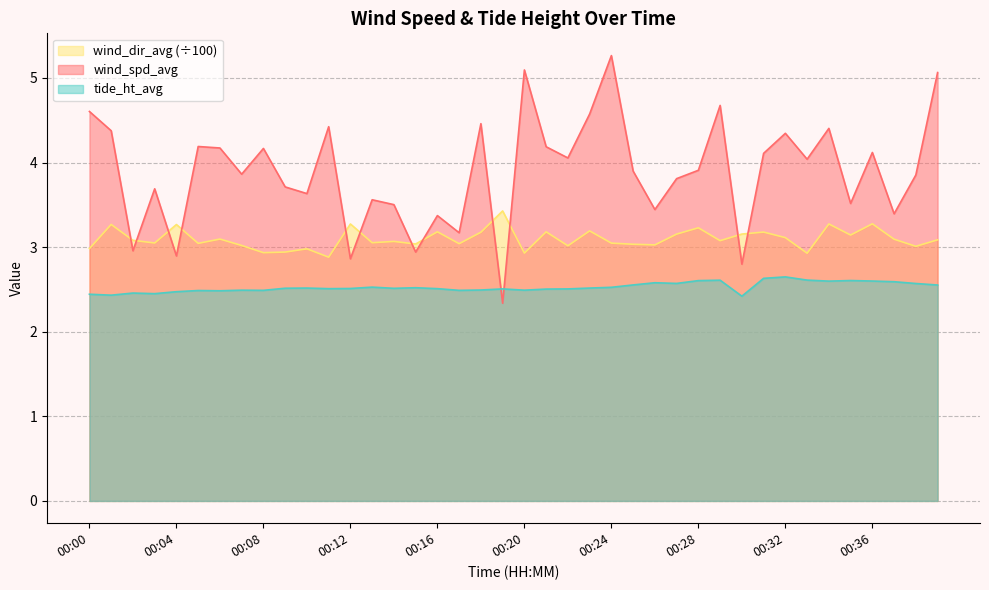

What is the highest value of the wind_spd_avg series?

5.3